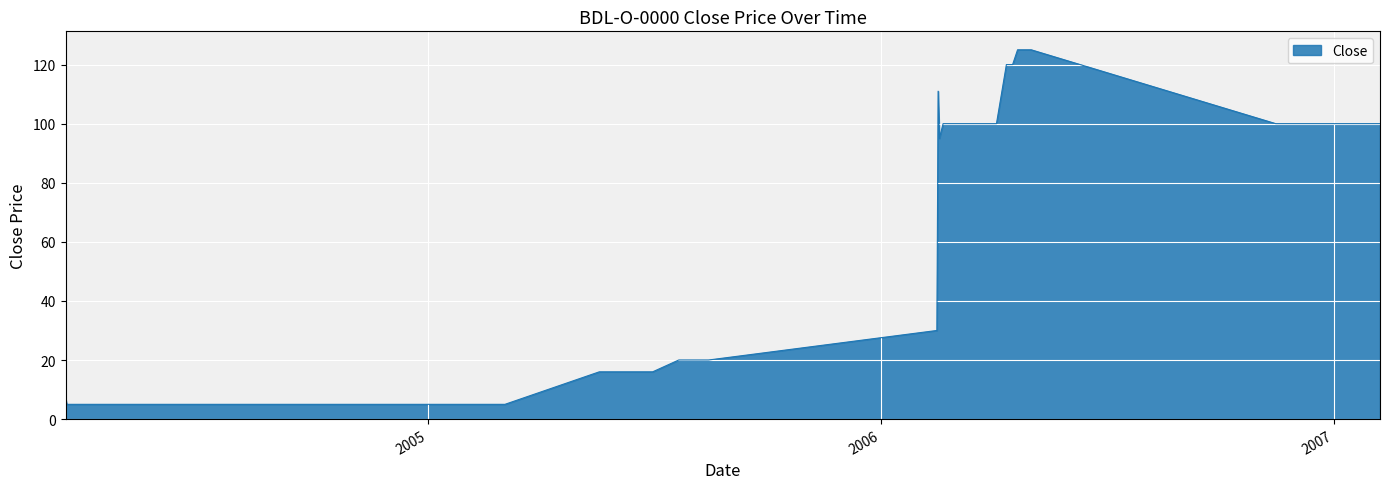

What is the difference between the maximum and minimum values?

120